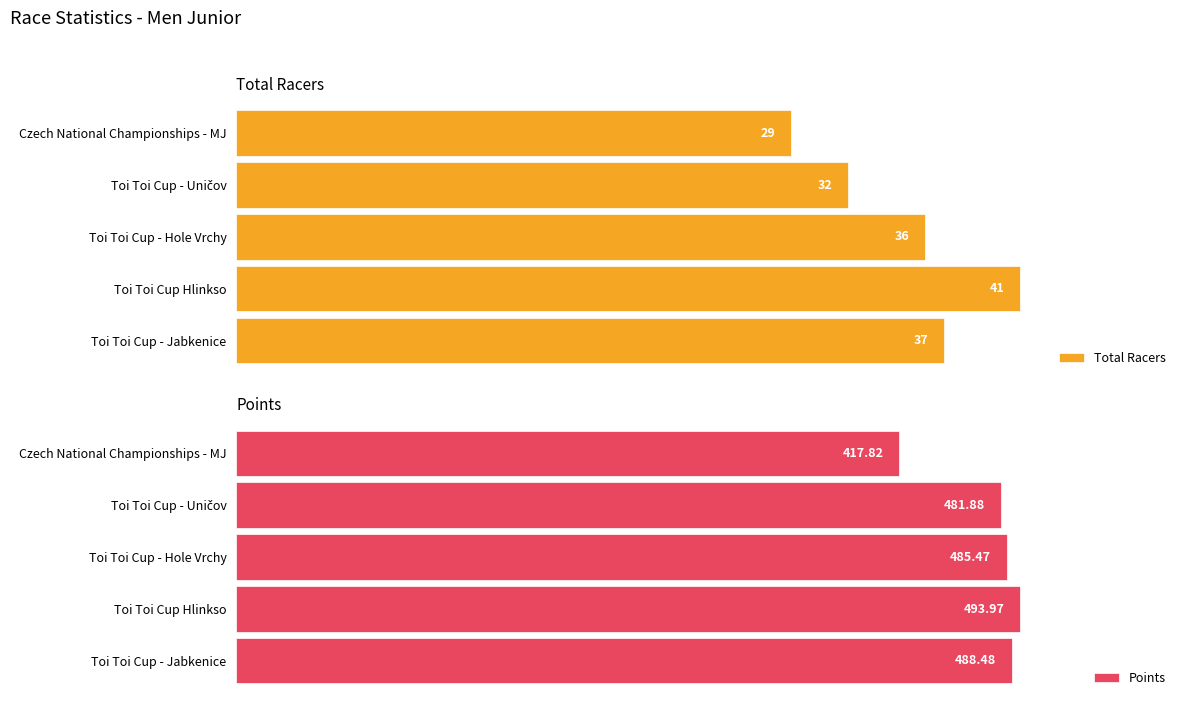

Is it true that Total Racers equals 130.2 at Toi Toi Cup - Uničov?

False